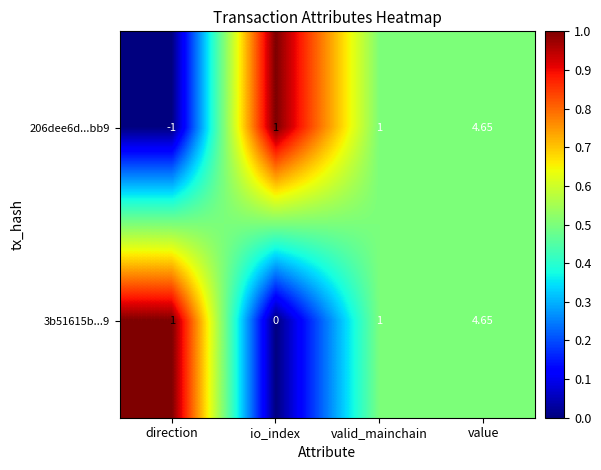

Between io_index and value, which series saw the biggest shift?

3b51615b...9